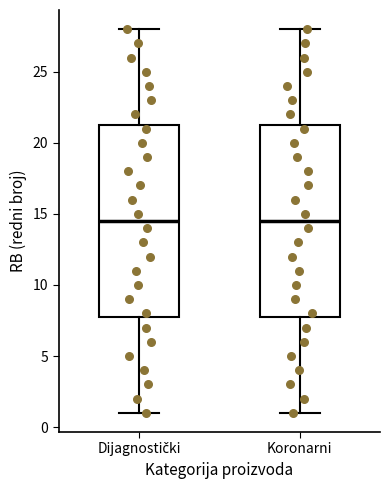

Where does the median line of the box for Dijagnostički sit on the y-axis? The values are not printed on the chart, so give them approximately, as read against the axis.

14.5